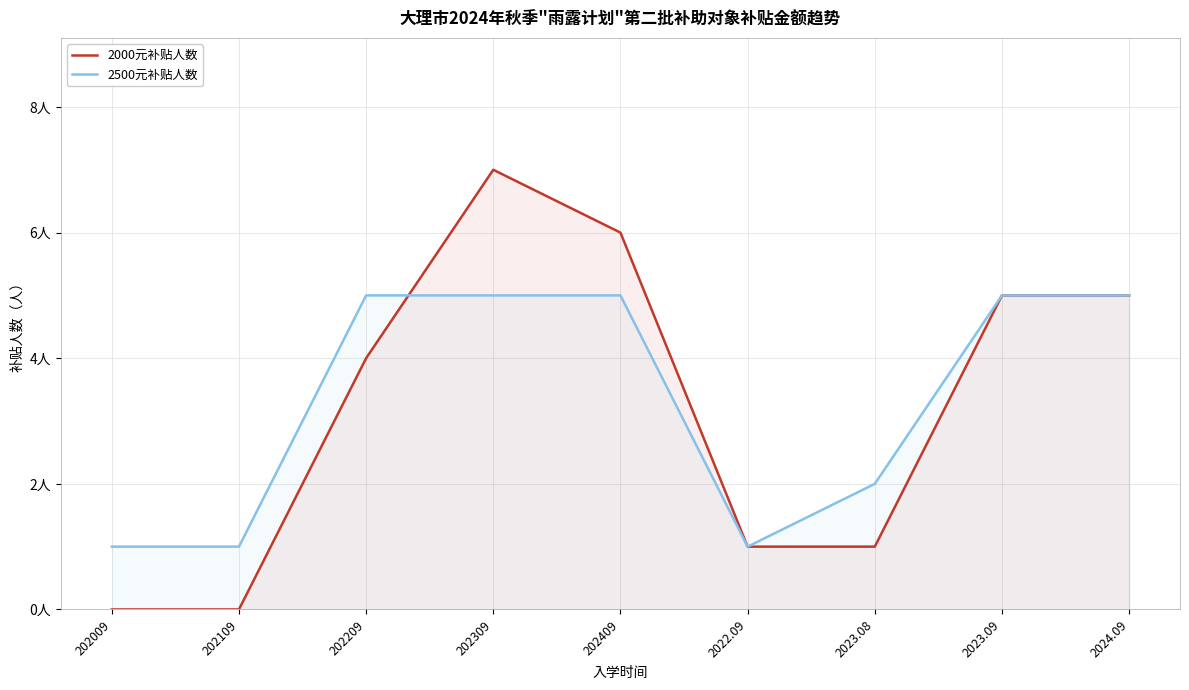

What is the sum of the 2000元补贴人数 values at 202109 and 202209?

4